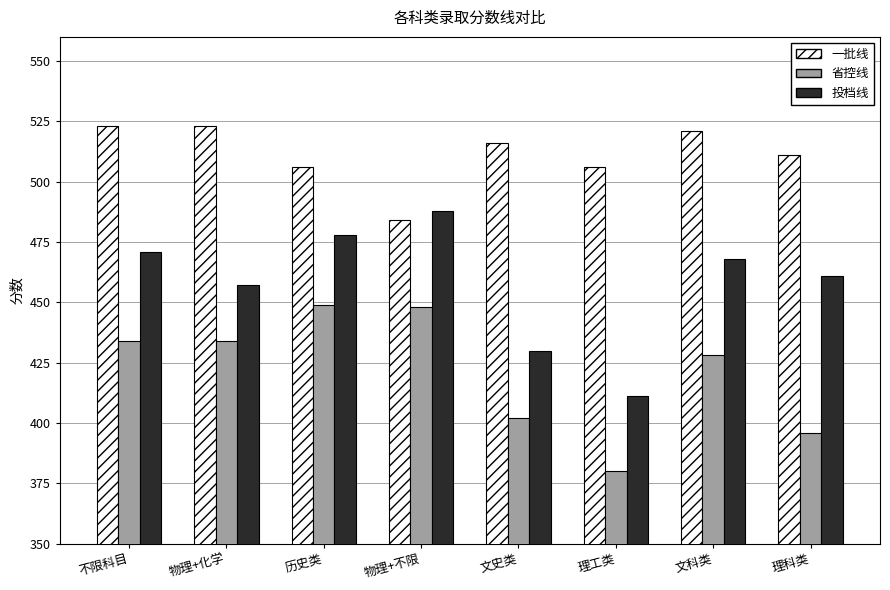

What value does the 一批线 series have at 历史类, to the nearest 10?

510